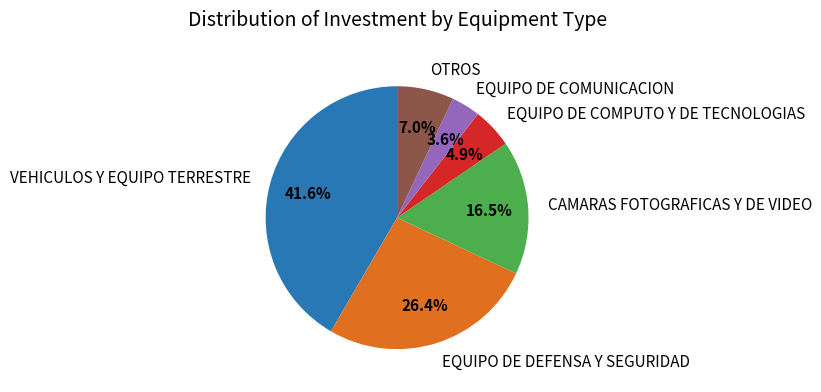

Which category has the biggest portion of the pie?

VEHICULOS Y EQUIPO TERRESTRE